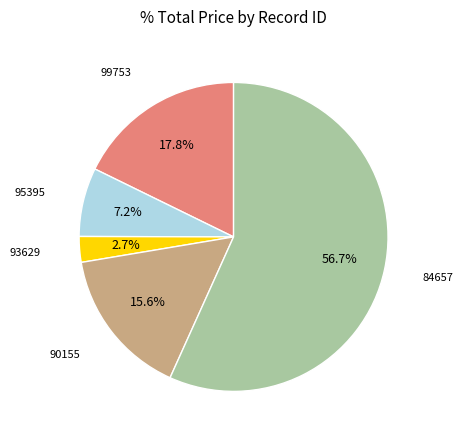

True or false: 95395 accounts for 1% of the total.

False